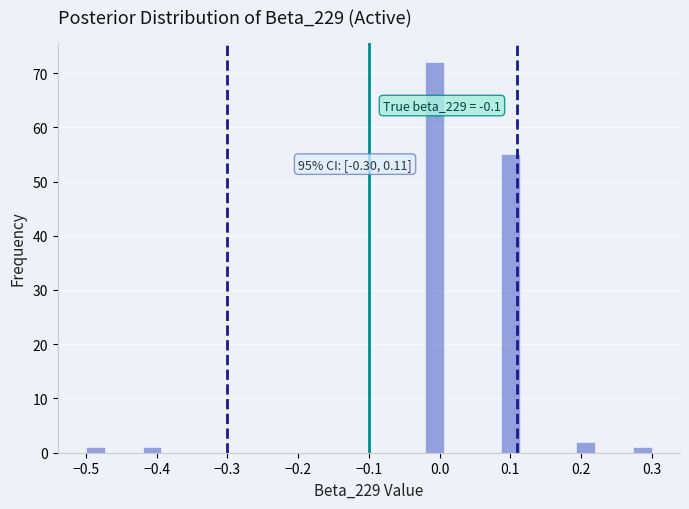

Around what value on the x-axis is the tallest bar? Give the approximate position of its centre, as read against the axis.

-0.01